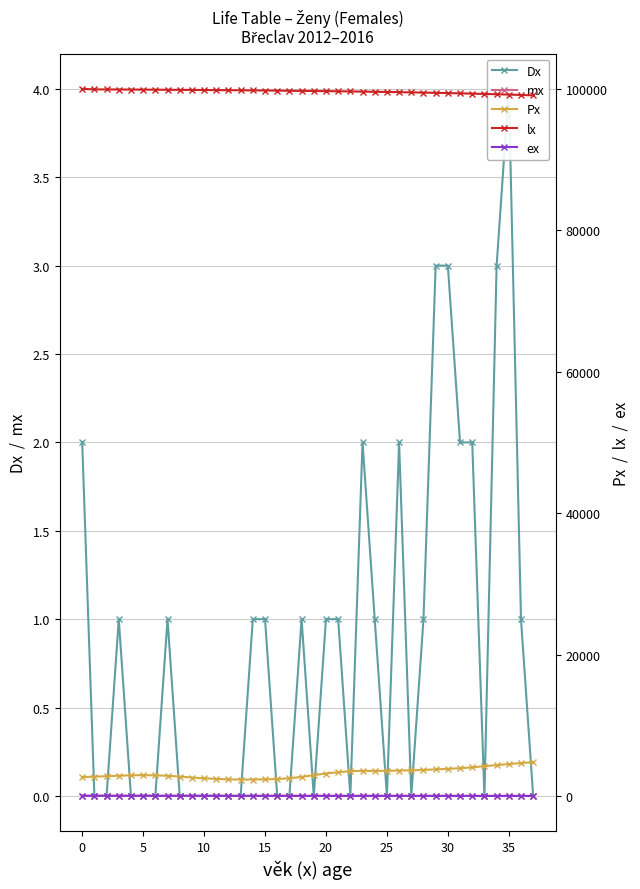

What is the total value across all series at 19?

102745.2